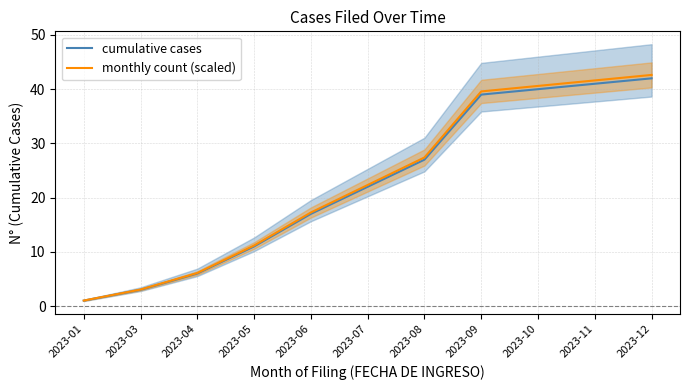

At 2023-06, list the series in order from largest to smallest.

monthly count (scaled), cumulative cases